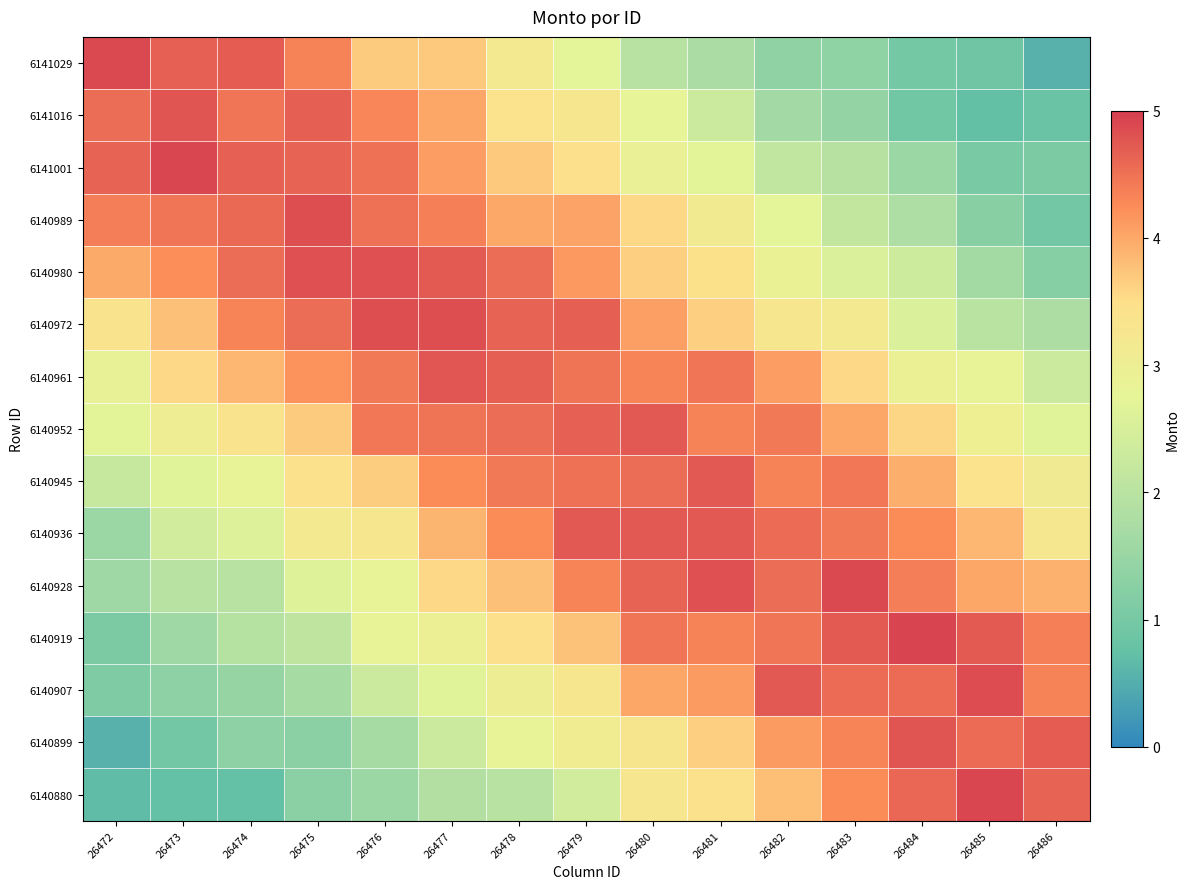

What is the total value across all series at 26477?

56.5